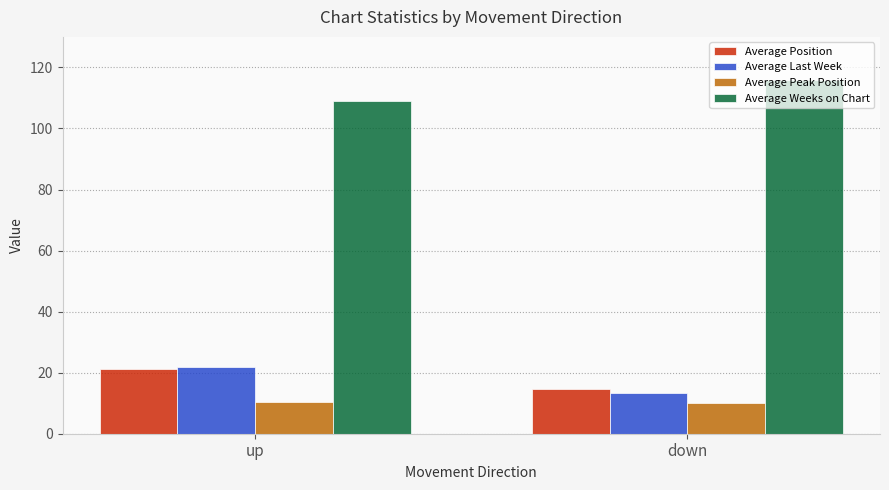

What is the label of the 1st bar from the right?

down